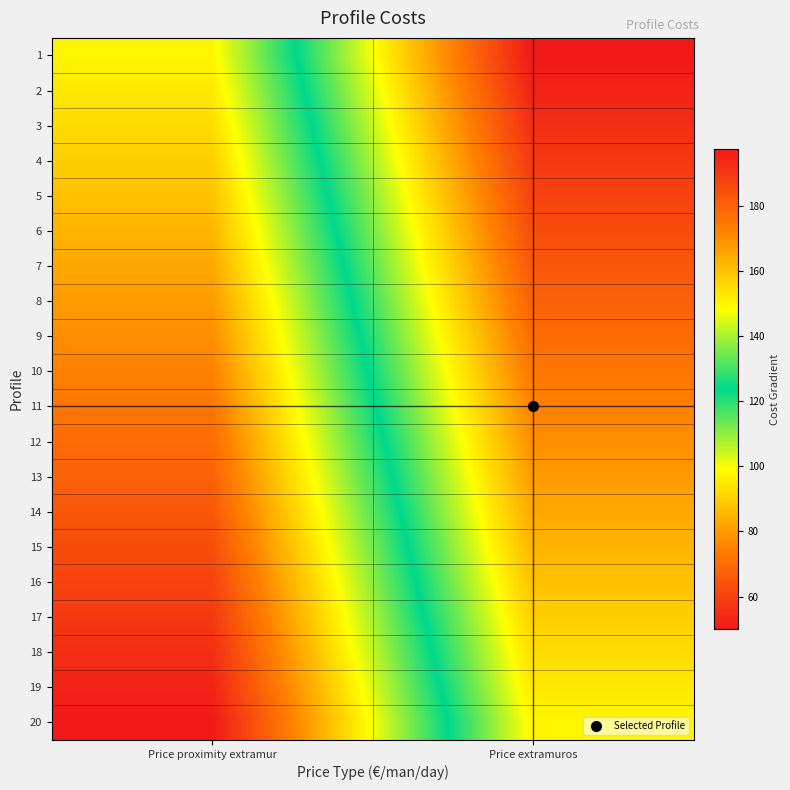

What is the total value across all series at Price proximity extramur?

1475.0